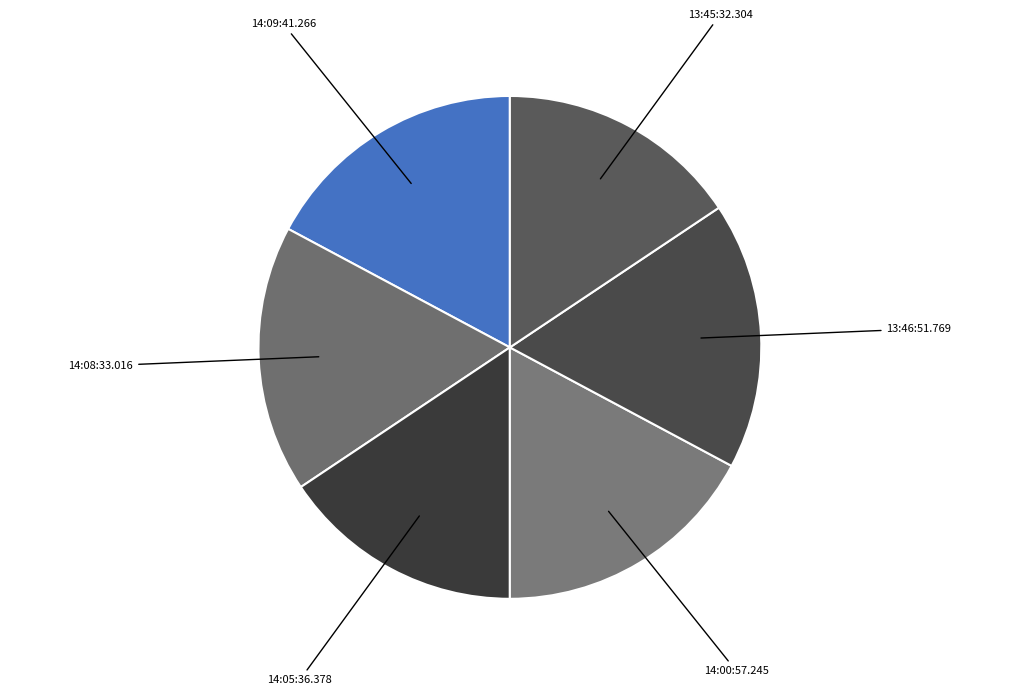

Does any single category account for the majority?

No